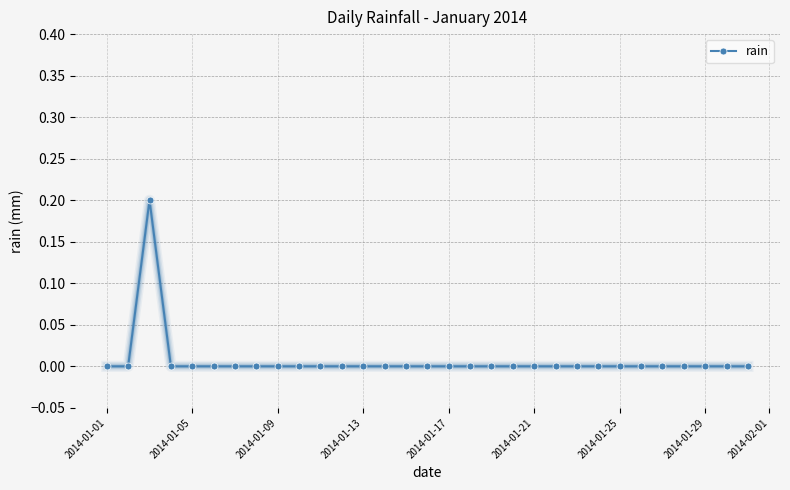

True or false: there are more than 0 points higher than both neighbors.

True